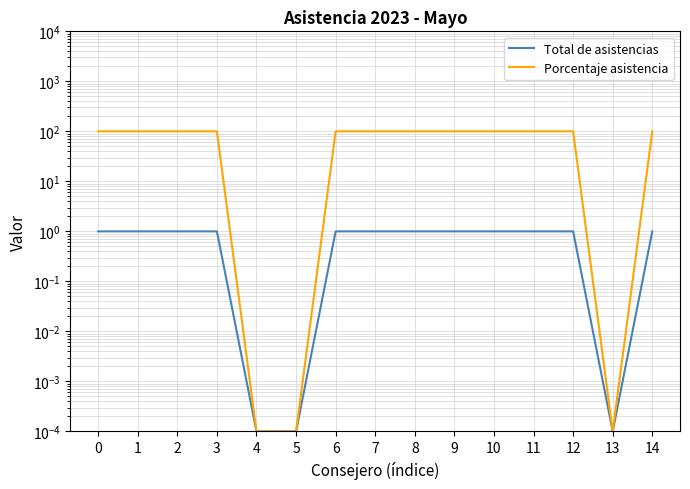

True or false: Total de asistencias and Porcentaje asistencia cross at least once.

False